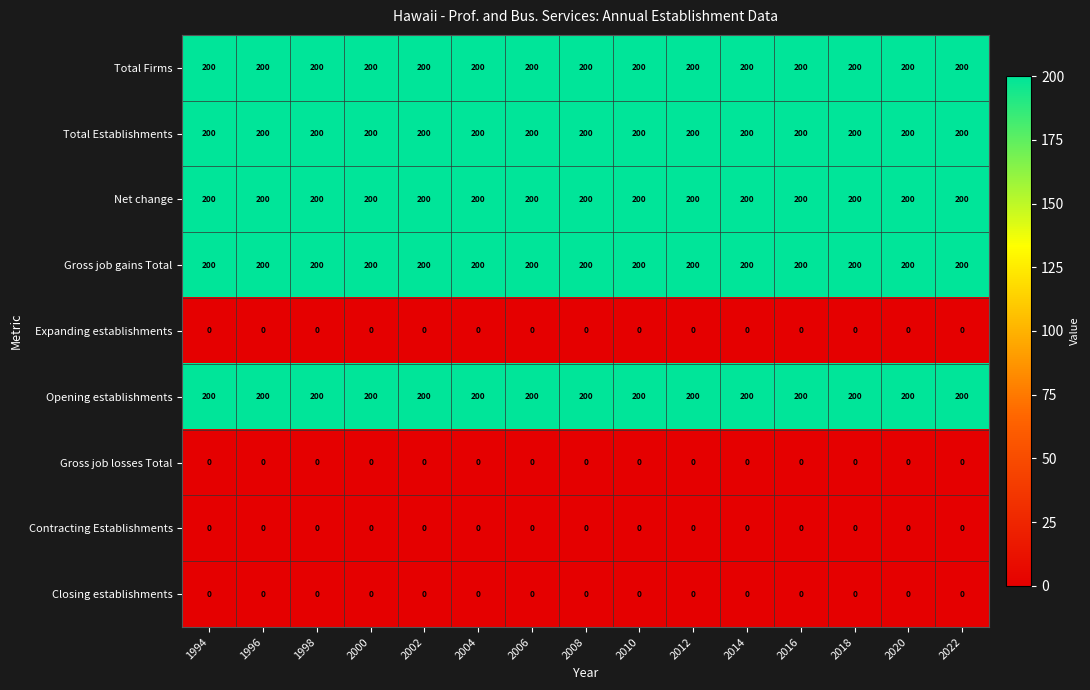

The Net change series shows 200 at 2022. True or false?

True